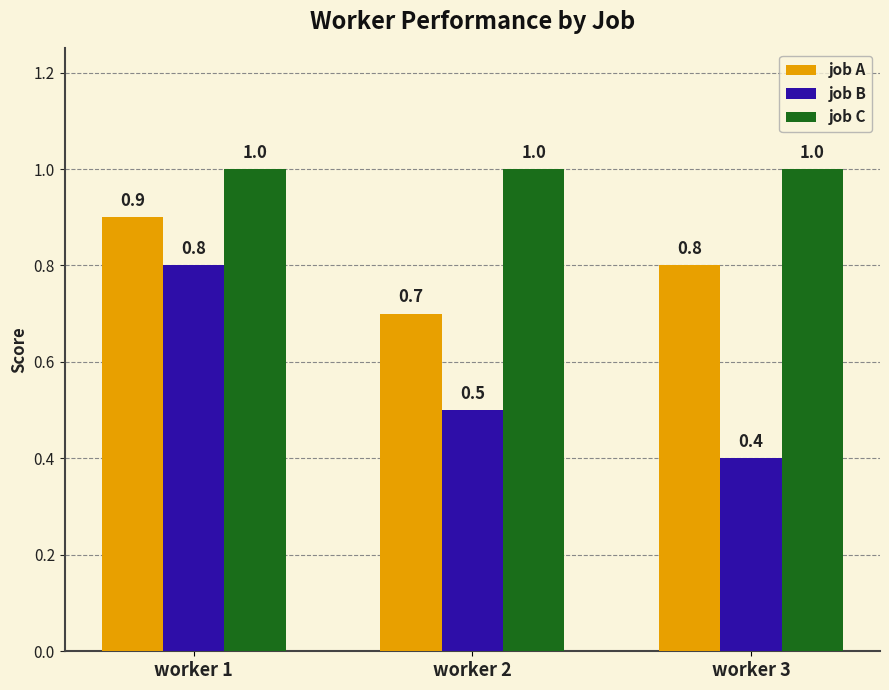

What value does the job A series have at worker 3?

0.8